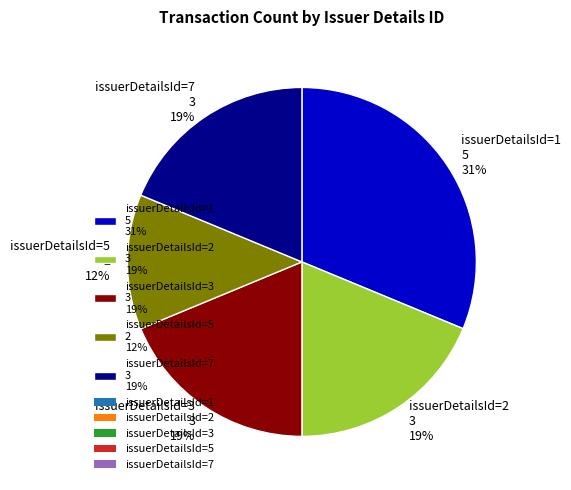

True or false: issuerDetailsId=1 5 31% accounts for 31% of the total.

True